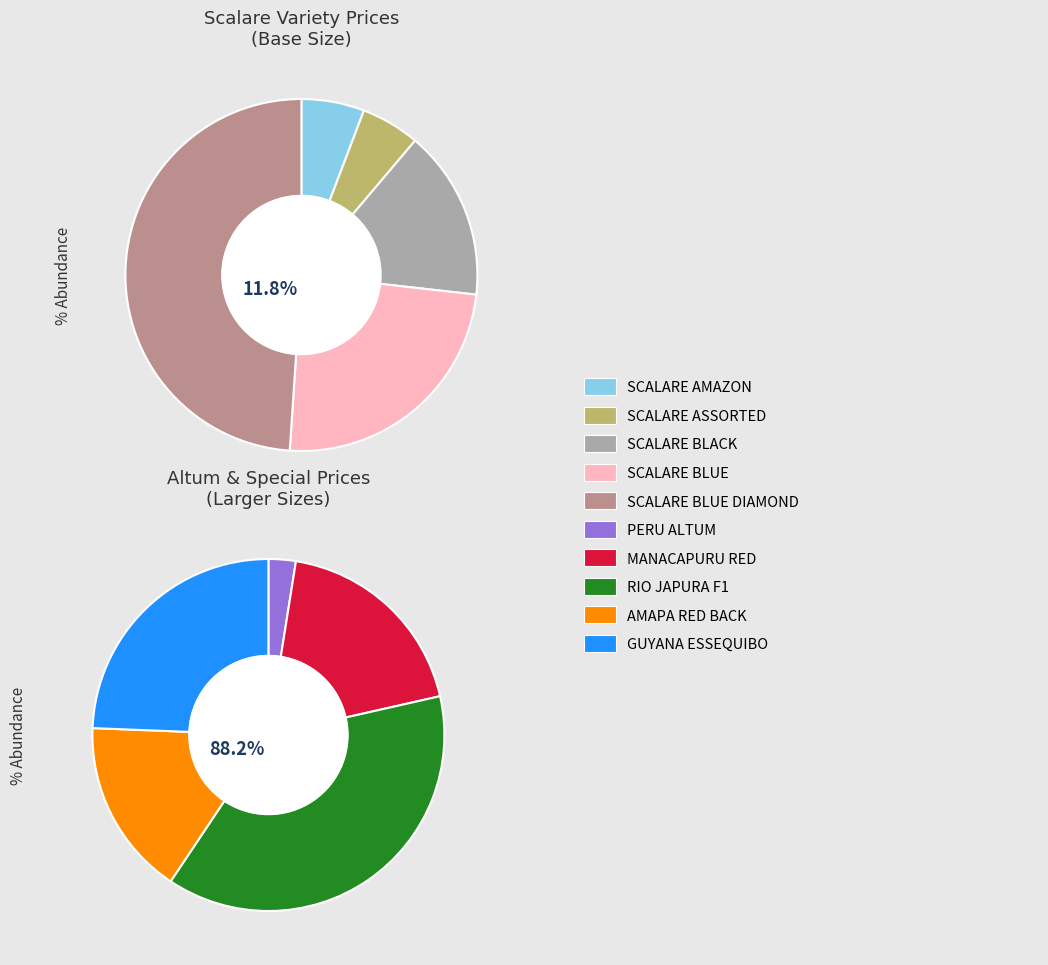

The PTEROPHYLLUM PERU ALTUM slice represents 8% of the pie. True or false?

False